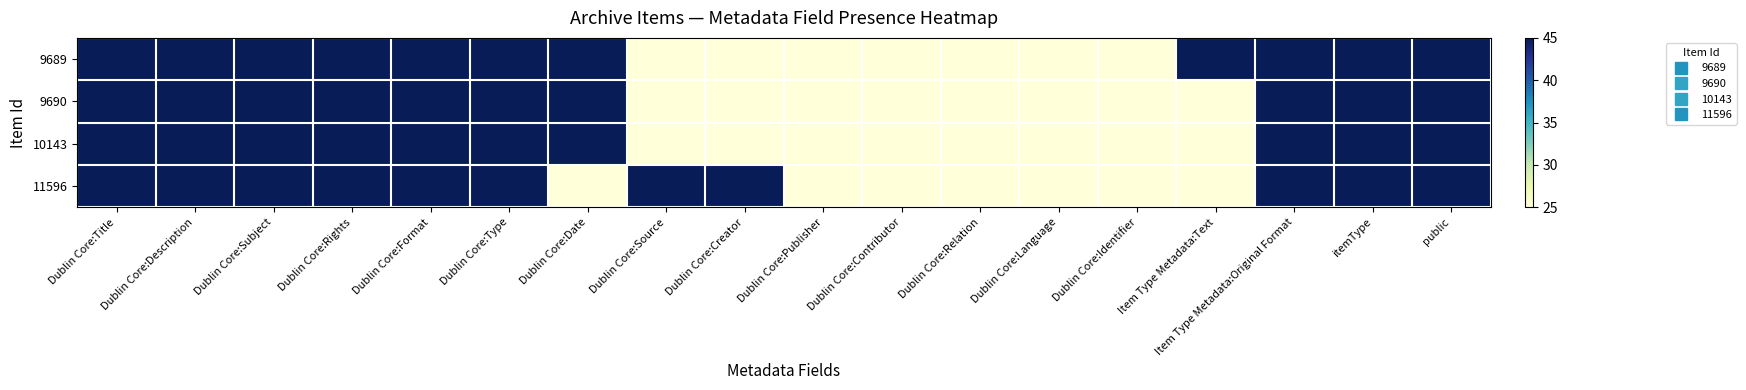

Rank the series at Dublin Core:Title from highest to lowest value.

9689, 9690, 10143, 11596